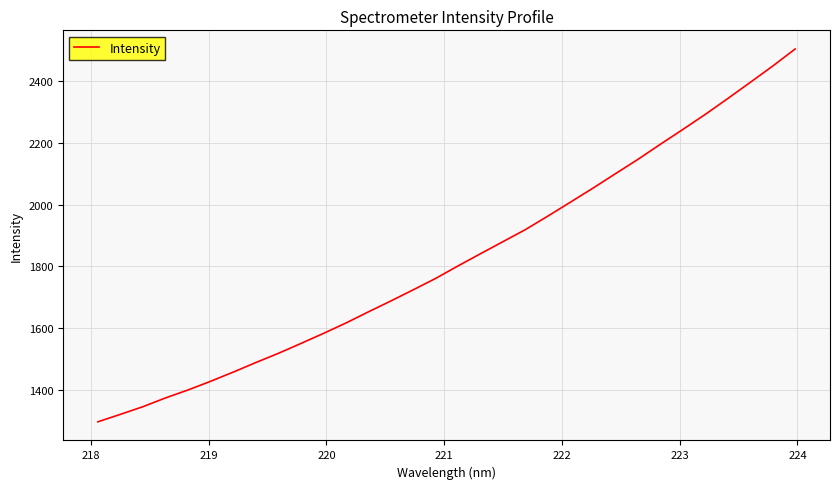

Does the chart have visible grid lines?

Yes